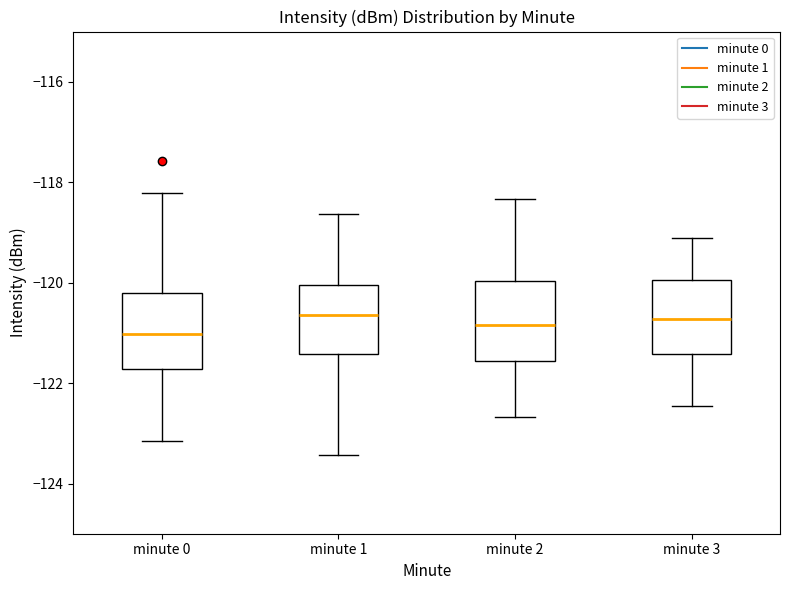

Reading left to right, transcribe this box plot: for each box, give where its median line is, the range the box spans, and where its two whiskers end, as read against the y-axis. The values are not printed on the chart, so give them approximately, as read against the axis.

minute 0: median -121.0, box -121.8 to -120.2, whiskers -123.2 to -118.2
minute 1: median -120.6, box -121.4 to -120.0, whiskers -123.4 to -118.6
minute 2: median -120.8, box -121.6 to -120.0, whiskers -122.6 to -118.4
minute 3: median -120.8, box -121.4 to -120.0, whiskers -122.4 to -119.2